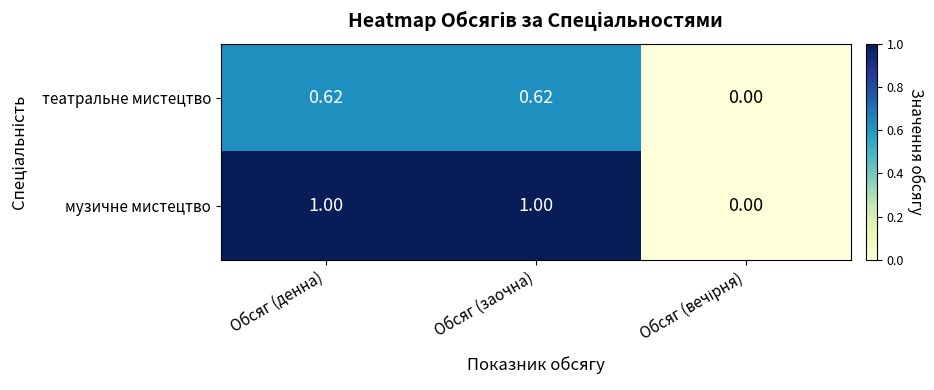

Rank the series by their maximum value, from highest to lowest.

музичне мистецтво, театральне мистецтво